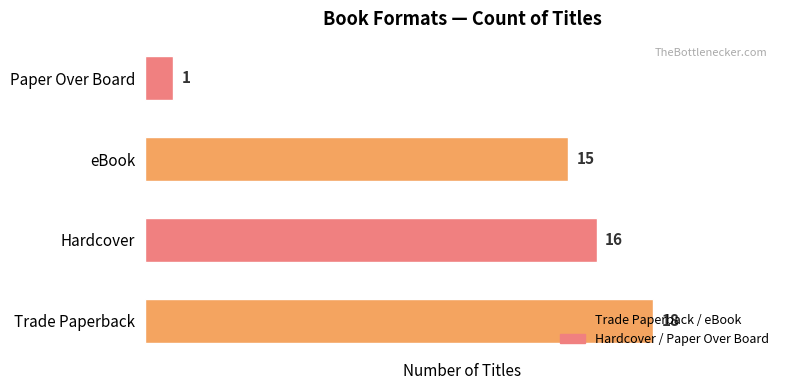

What is the difference between the values at Trade Paperback and Paper Over Board?

17